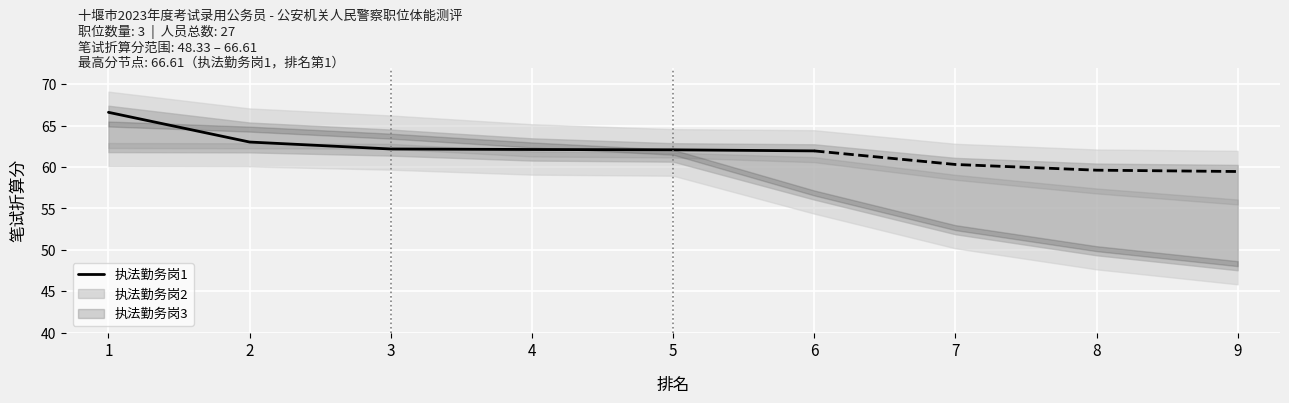

The value of 执法勤务岗1 at 2 is 63.0. True or false?

True